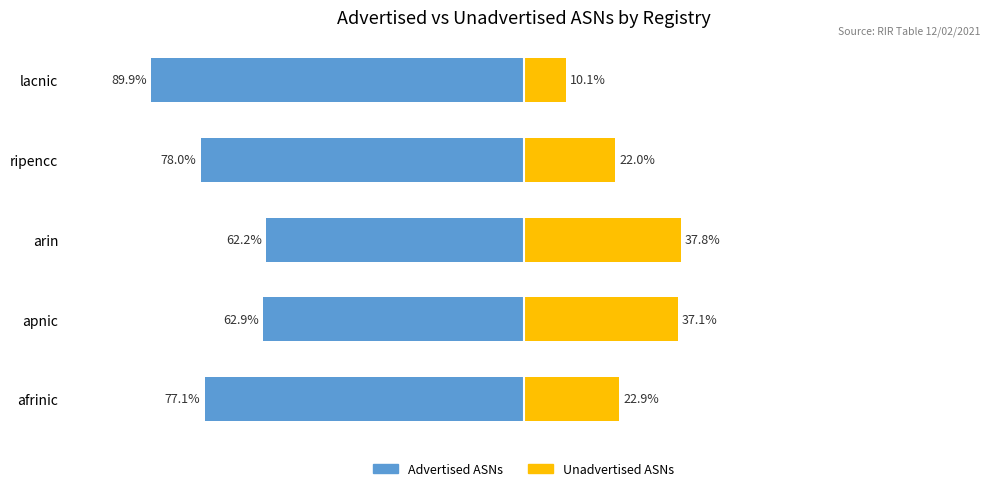

The value of Advertised ASNs at apnic is -62.9. True or false?

True